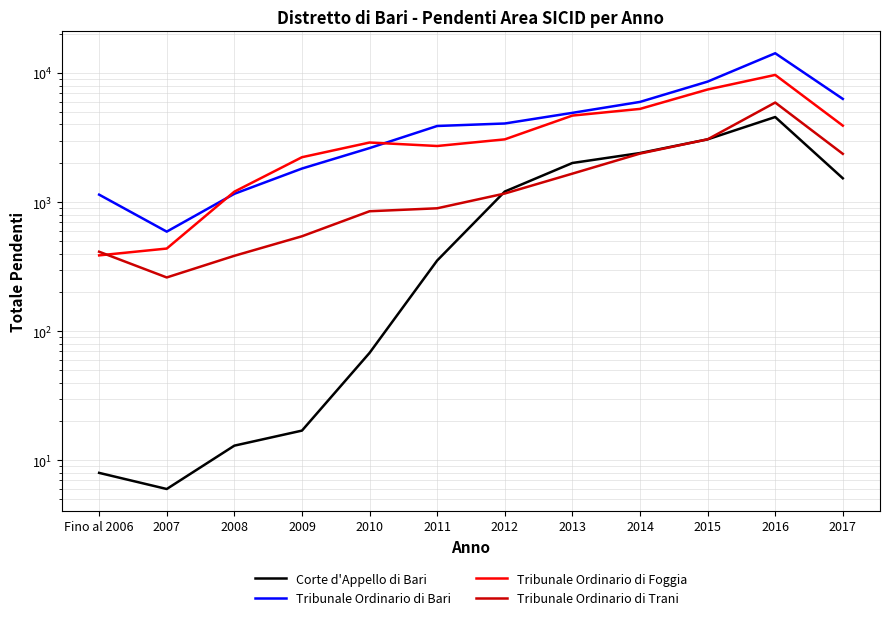

Read the Corte d'Appello di Bari value at 2014.

2400